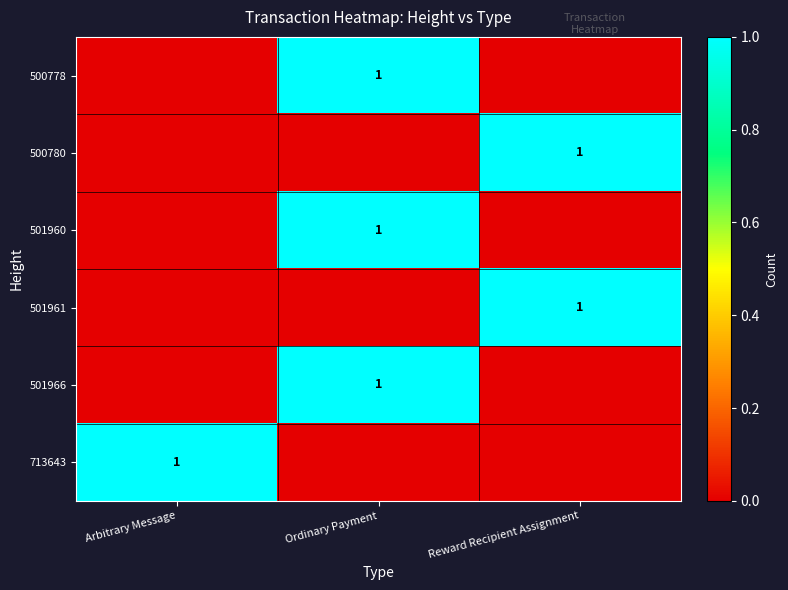

Is it true that 501966 equals 1 at Ordinary Payment?

True